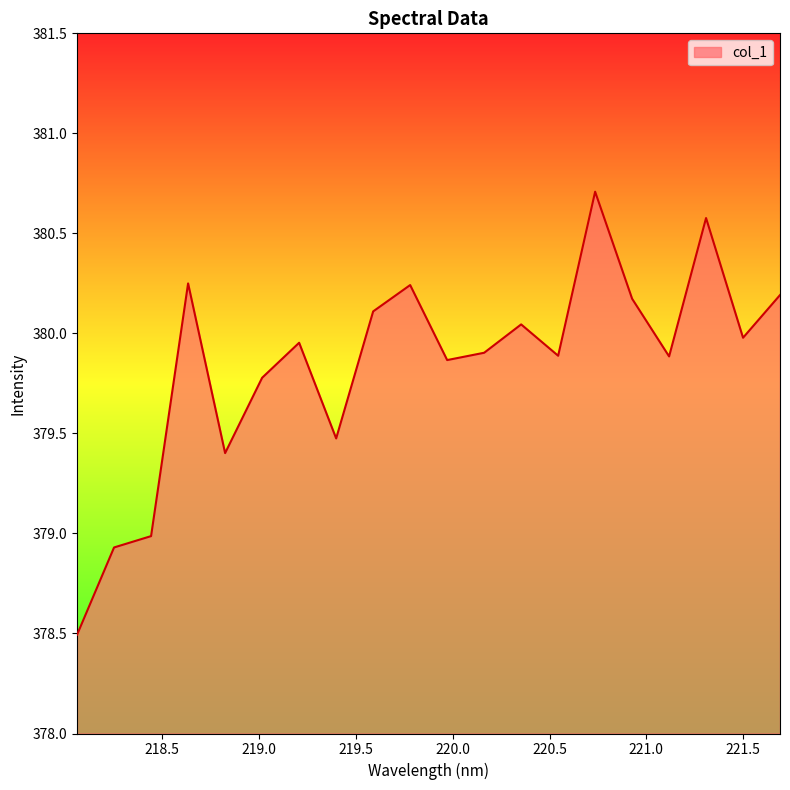

What is the difference between the maximum and minimum values?

2.2